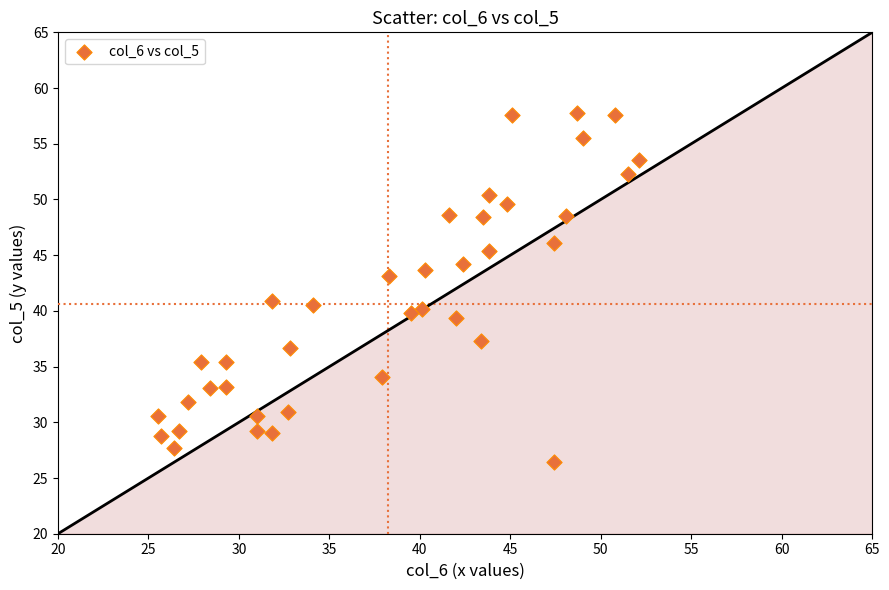

How many data points are displayed?

38